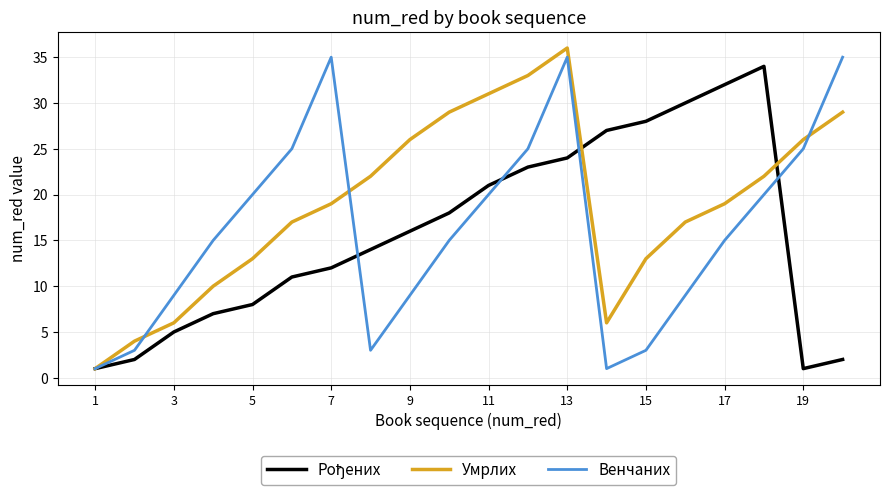

Which series has the largest total across all categories?

Умрлих